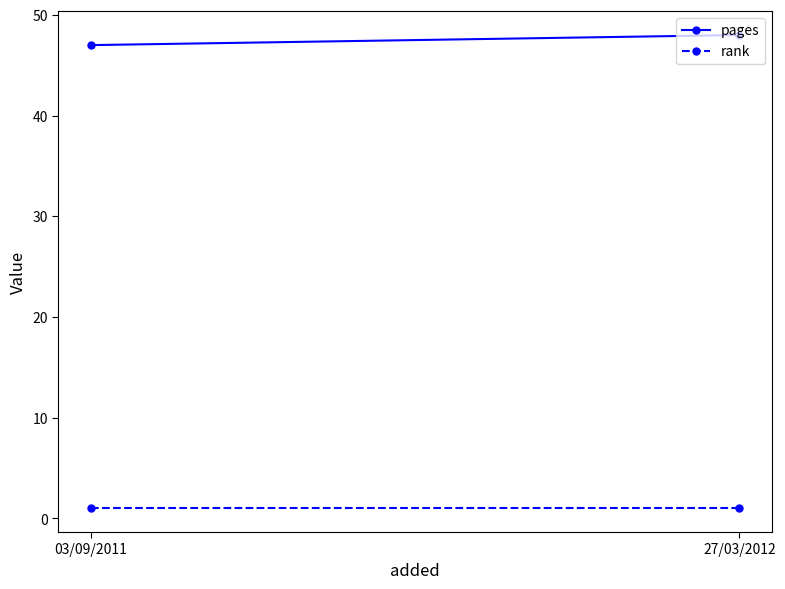

Which label corresponds to the smallest value in the chart?

03/09/2011